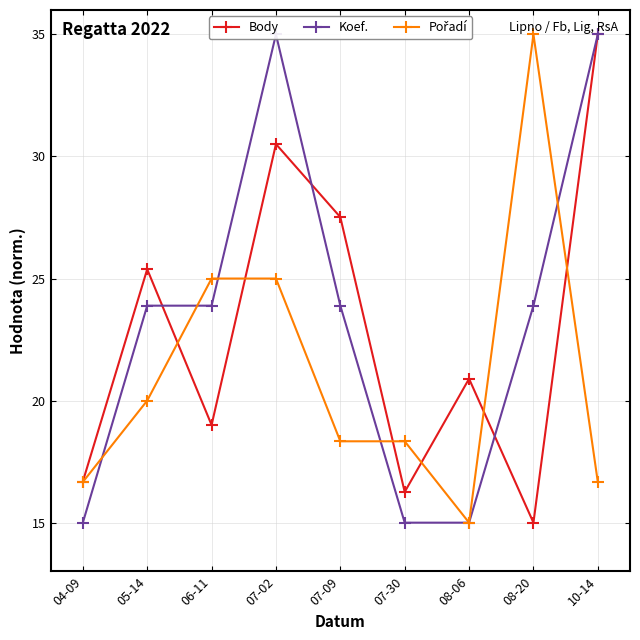

What is the greatest value displayed?

35.0